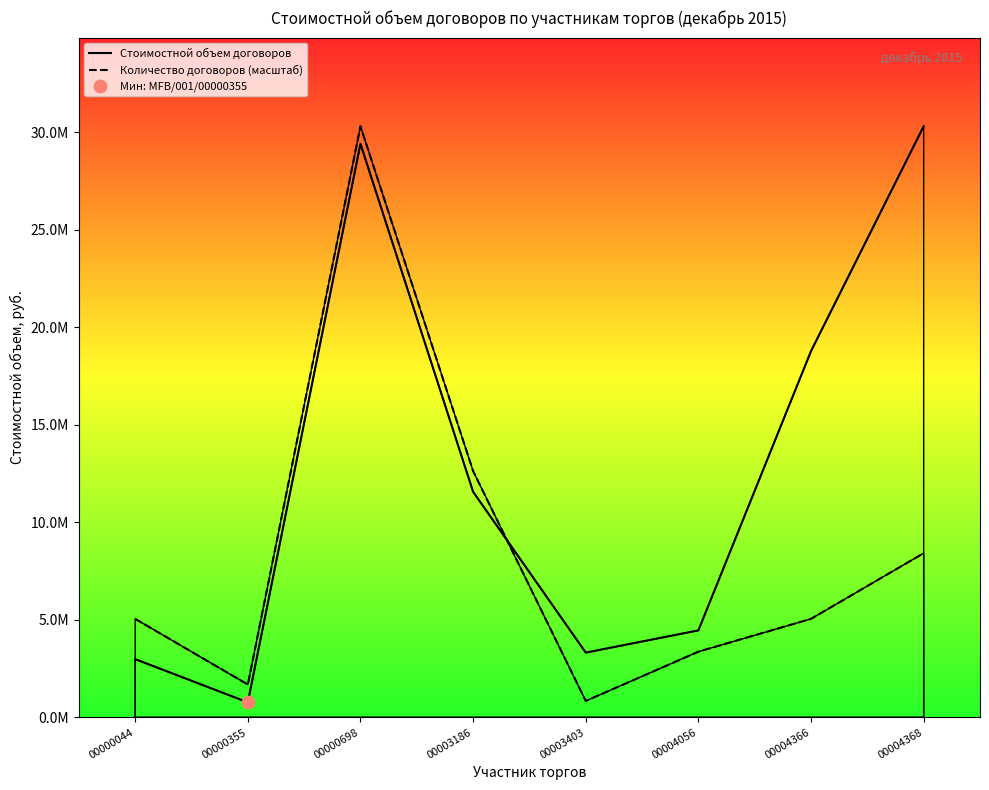

Which series has the widest spread of Y values?

Стоимостной объем договоров